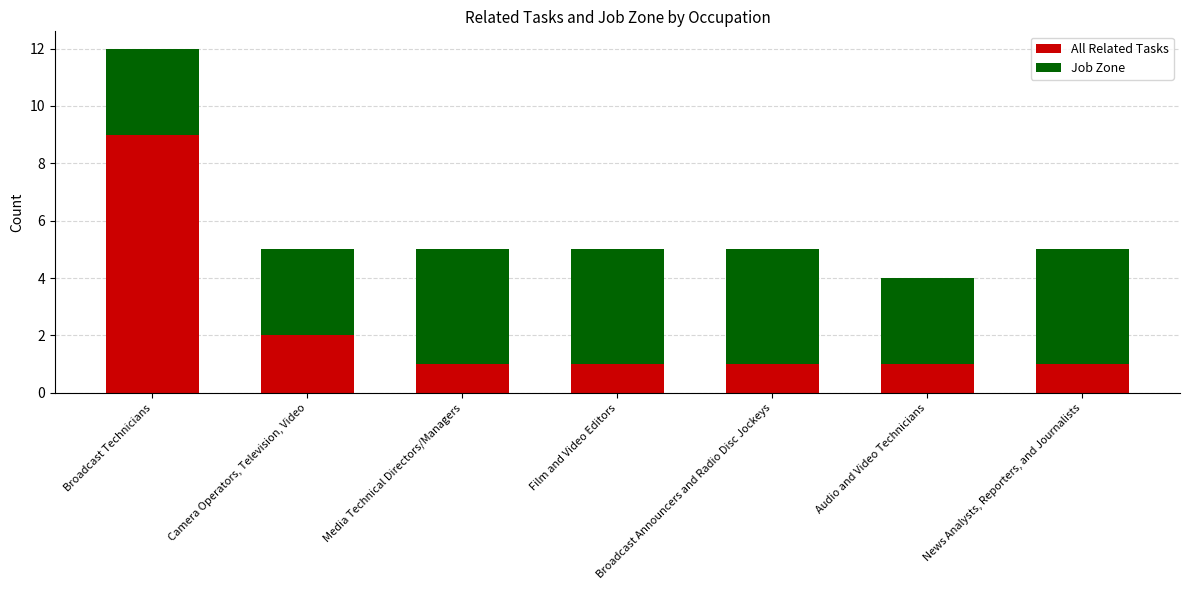

At which category is the sum across all series the highest?

Broadcast Technicians